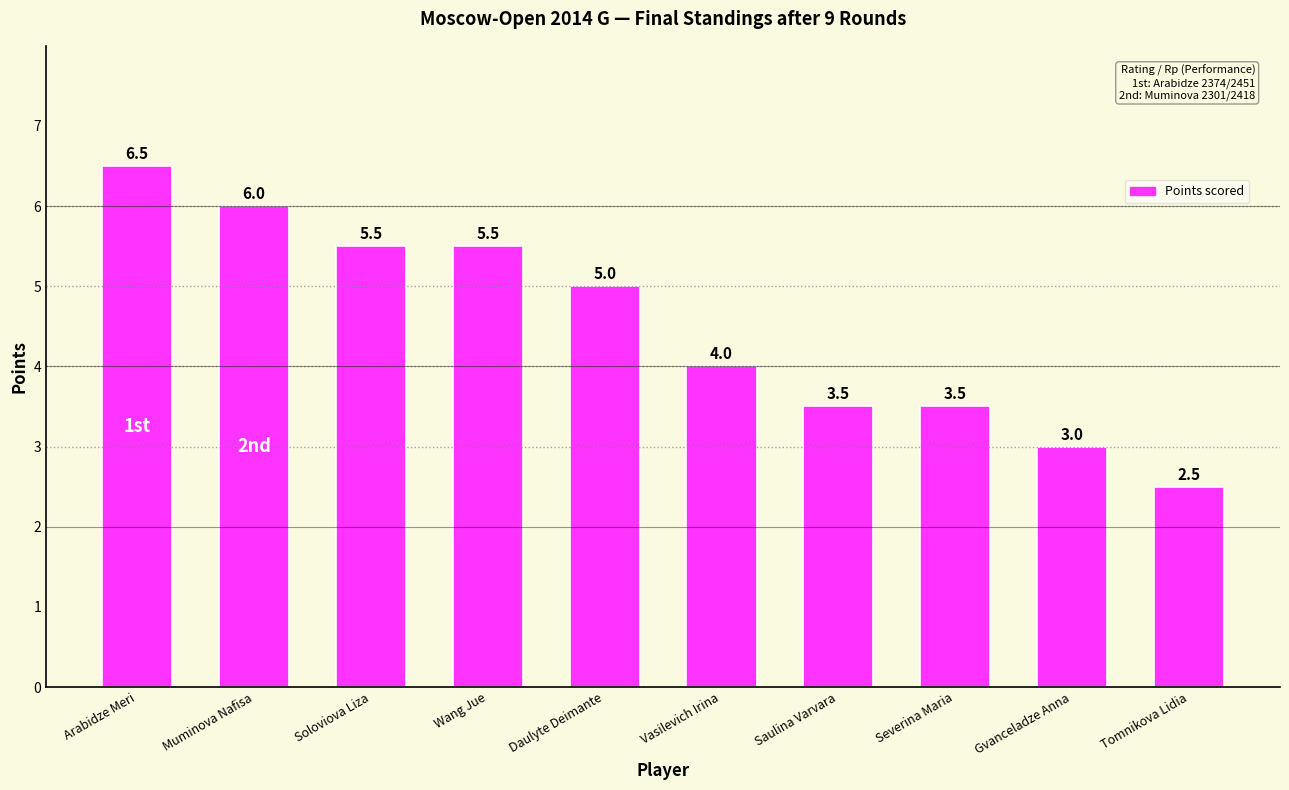

How many data points does each series have?

10